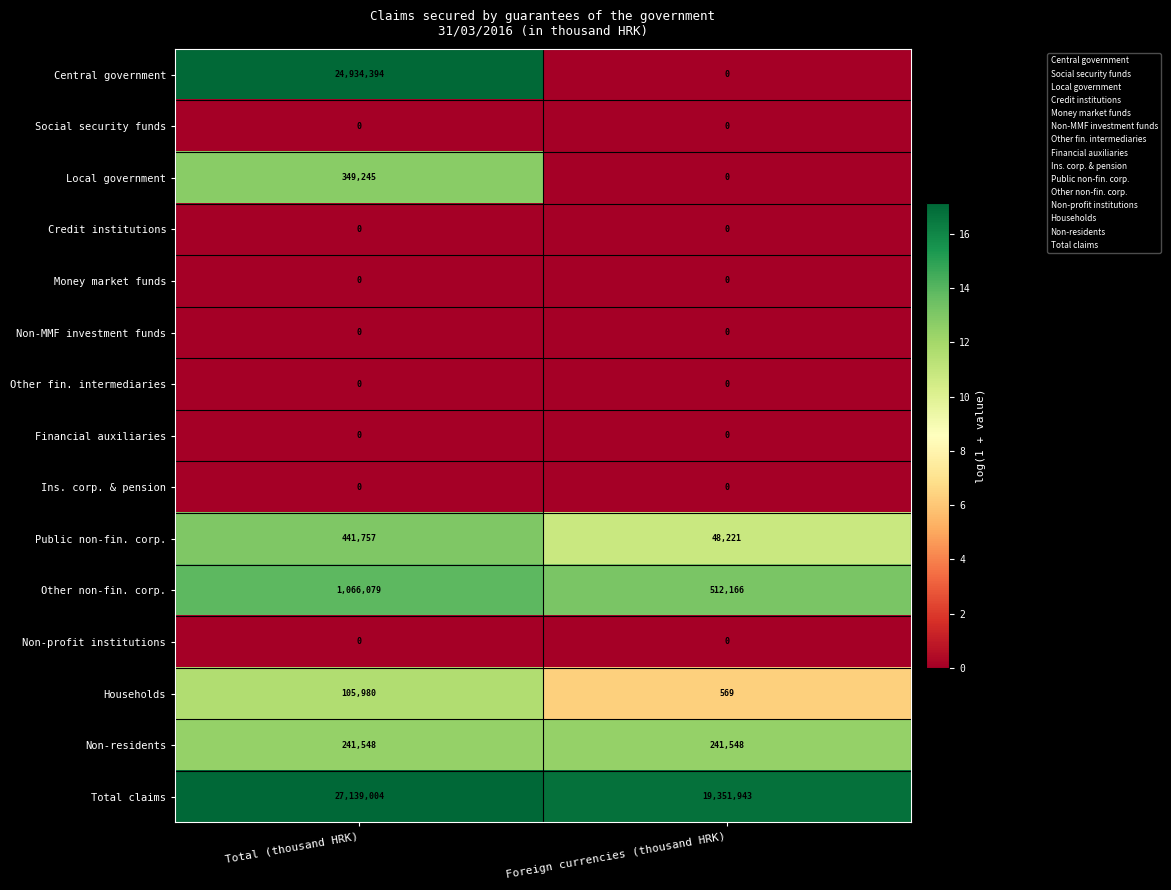

What is the total value across all series at Total (thousand HRK)?

54278007